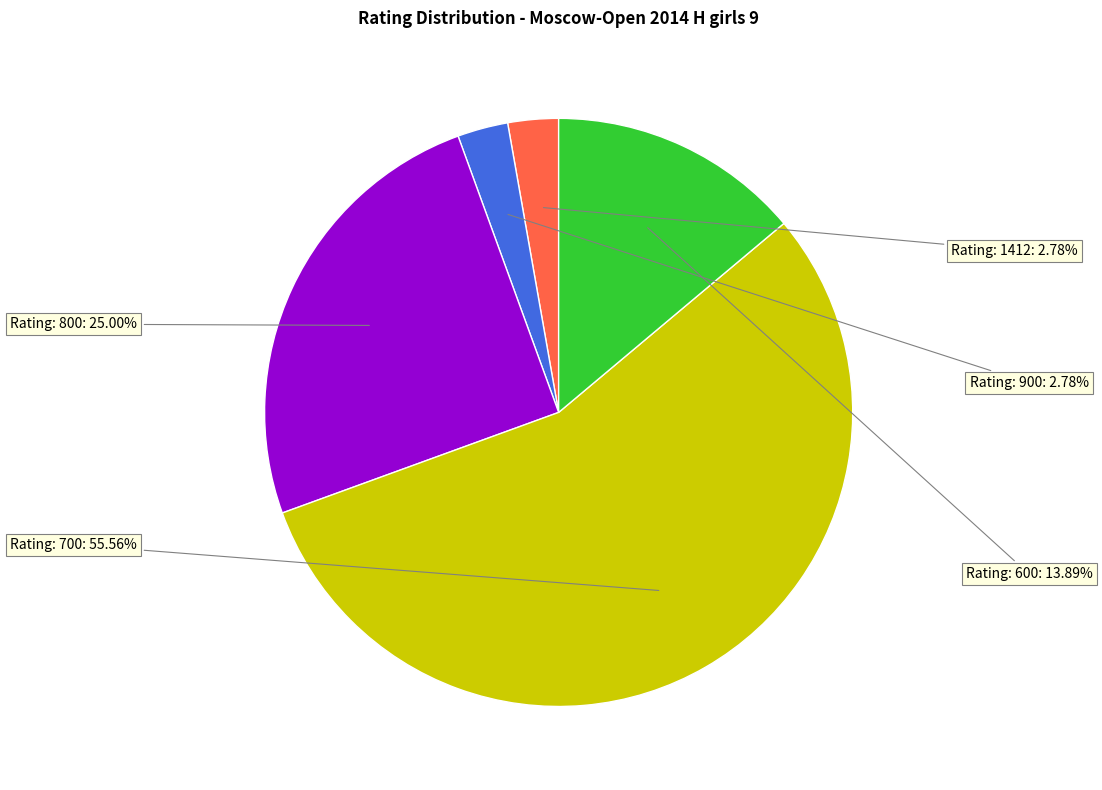

Which slice represents more than half of the pie?

Rating: 700